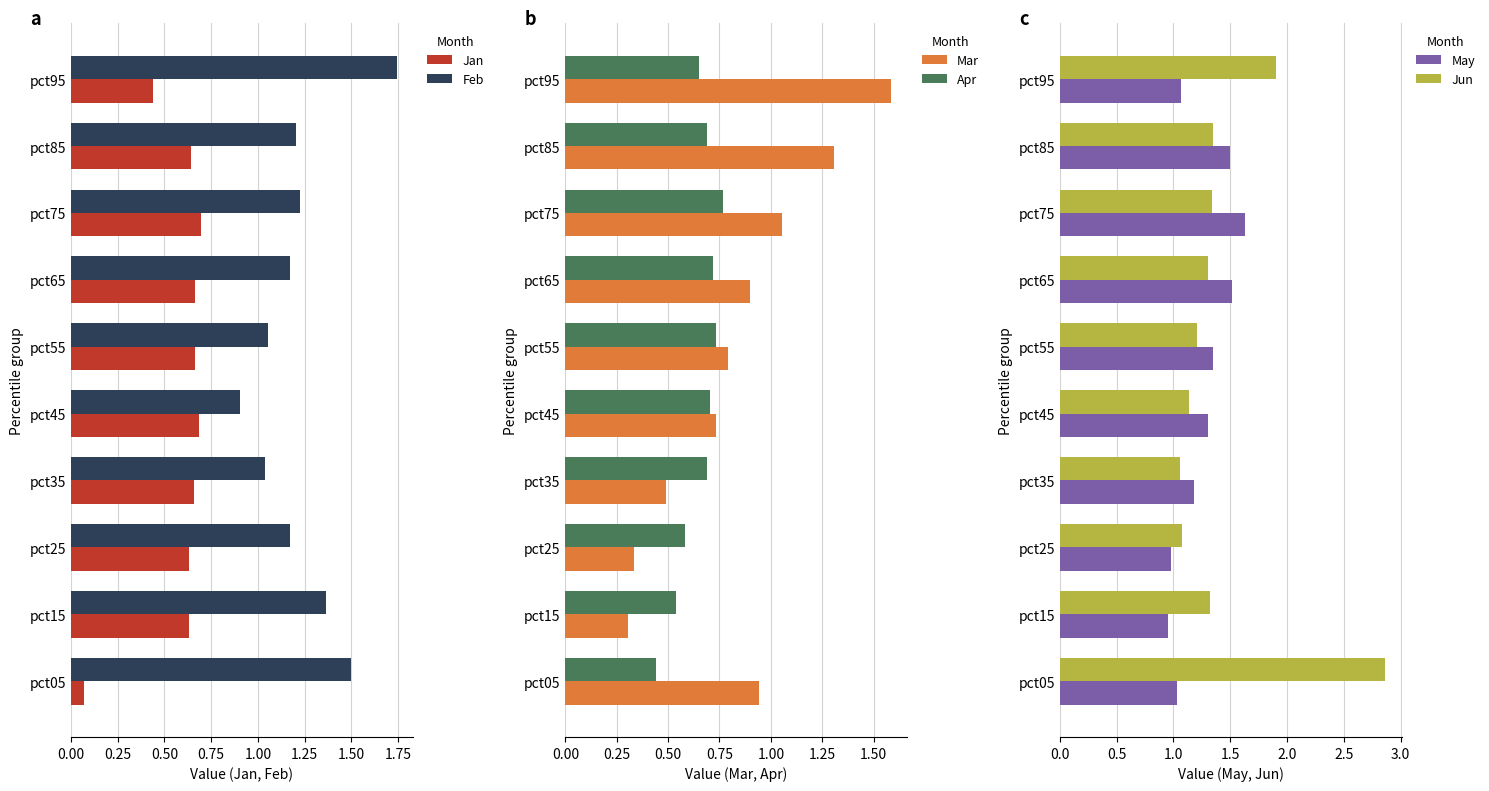

How many categories are shown in the chart?

10